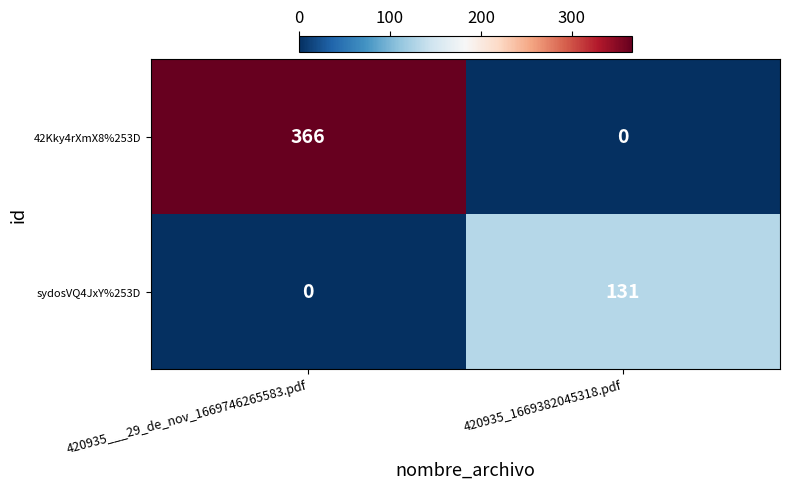

Which label corresponds to the largest value in the chart?

420935___29_de_nov_1669746265583.pdf